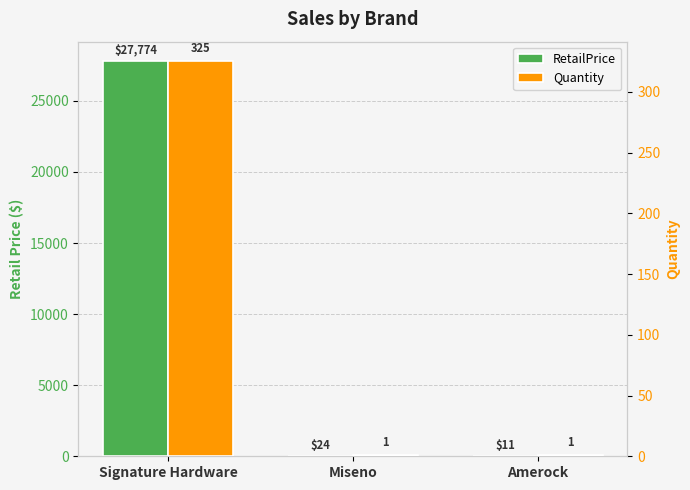

Which series has the largest range (max minus min)?

RetailPrice